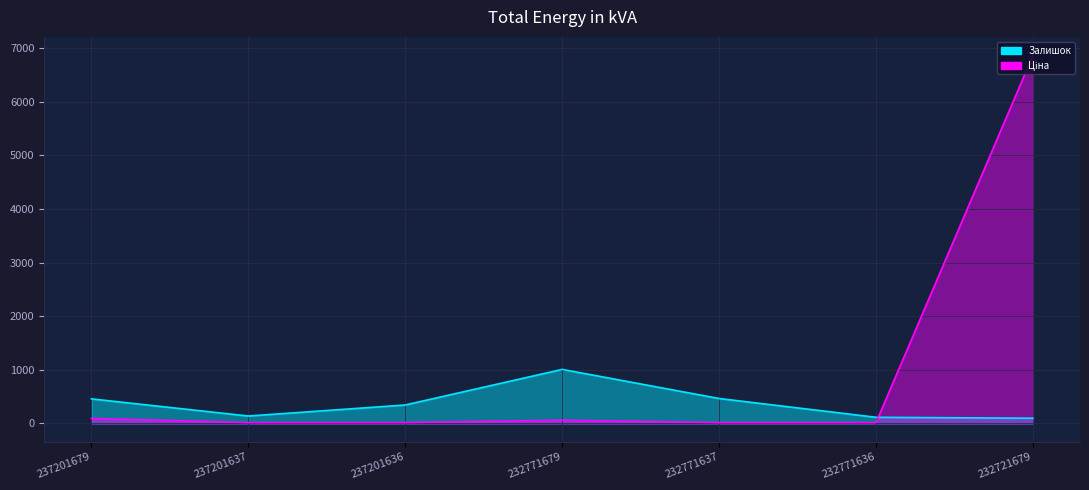

True or false: Залишок has more than 1 points higher than both neighbors.

False